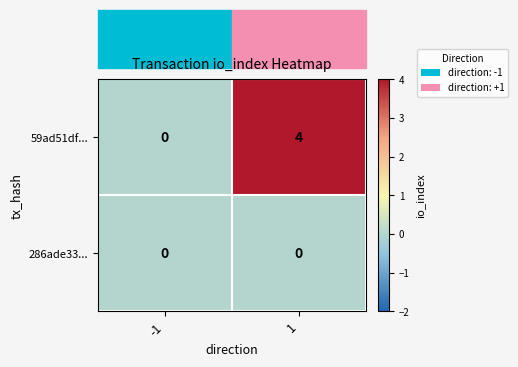

At how many categories does at least one series exceed 2?

1